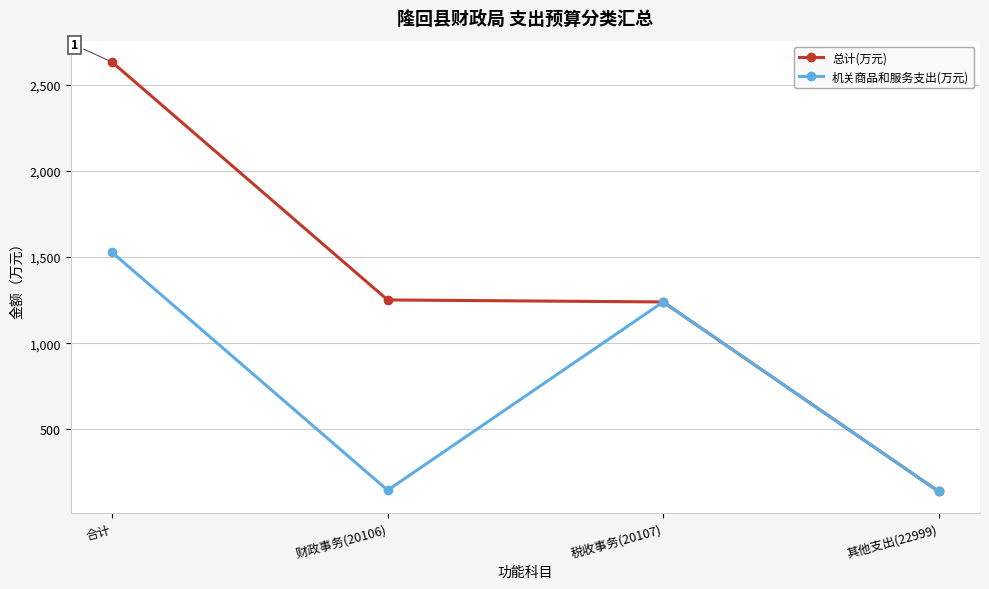

Is the value of 总计(万元) at 税收事务(20107) greater than the value of 机关商品和服务支出(万元) at 其他支出(22999)?

Yes